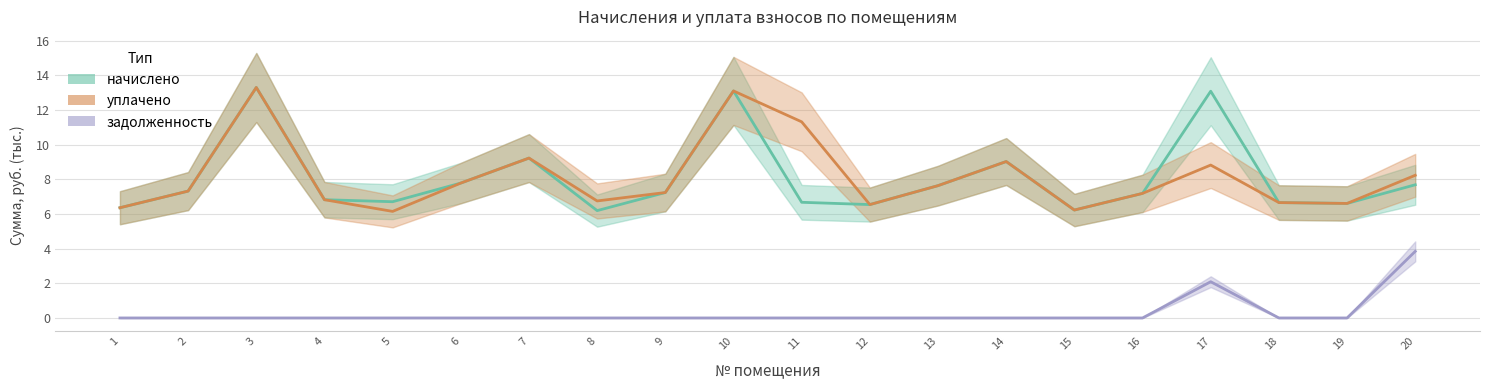

At which category is the sum across all series the highest?

3